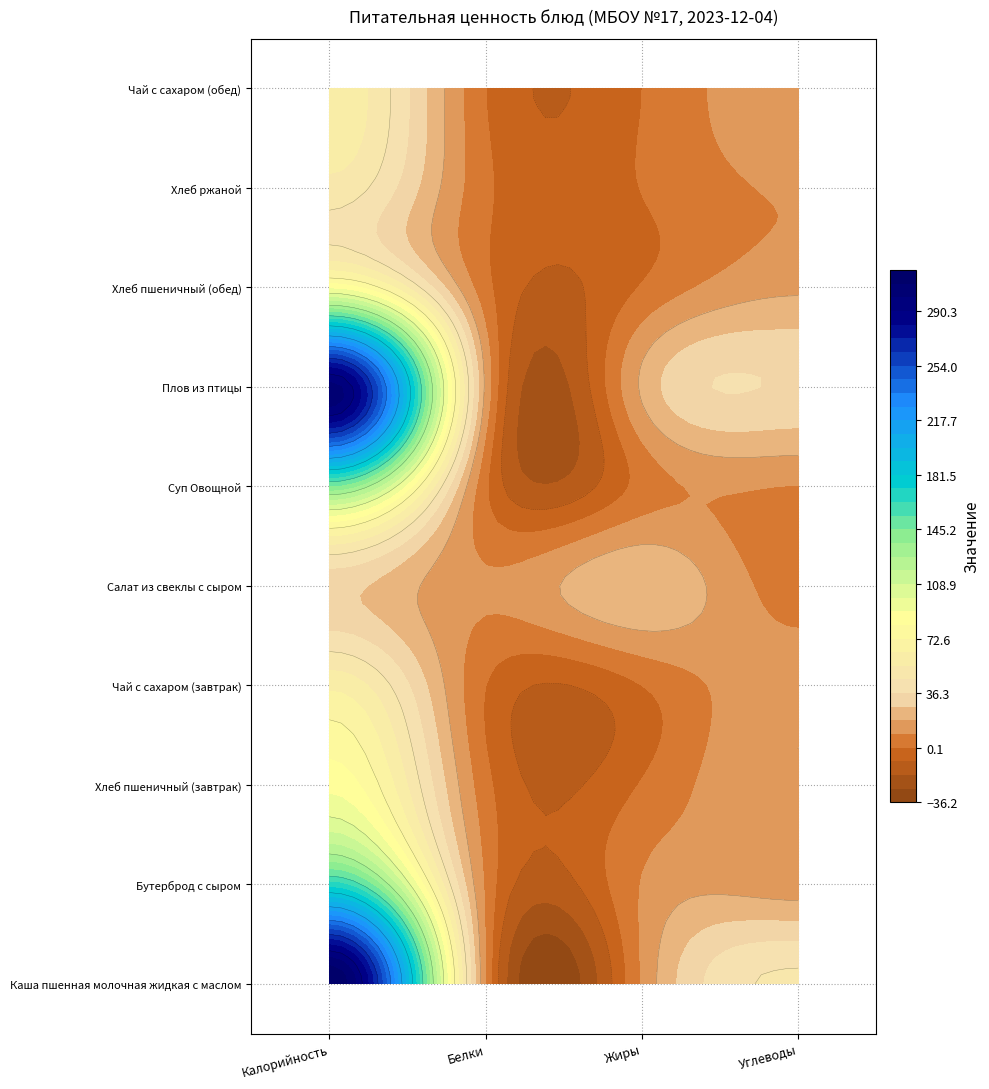

Between Калорийность and Жиры, which series saw the biggest shift?

Каша пшенная молочная жидкая с маслом